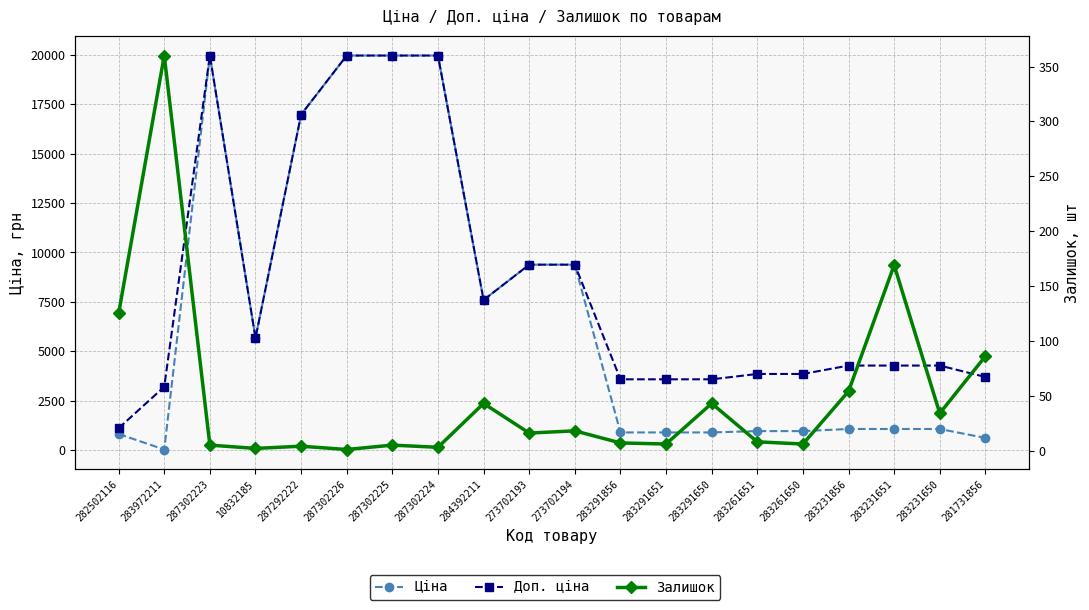

At how many categories does at least one series exceed 4767?

9